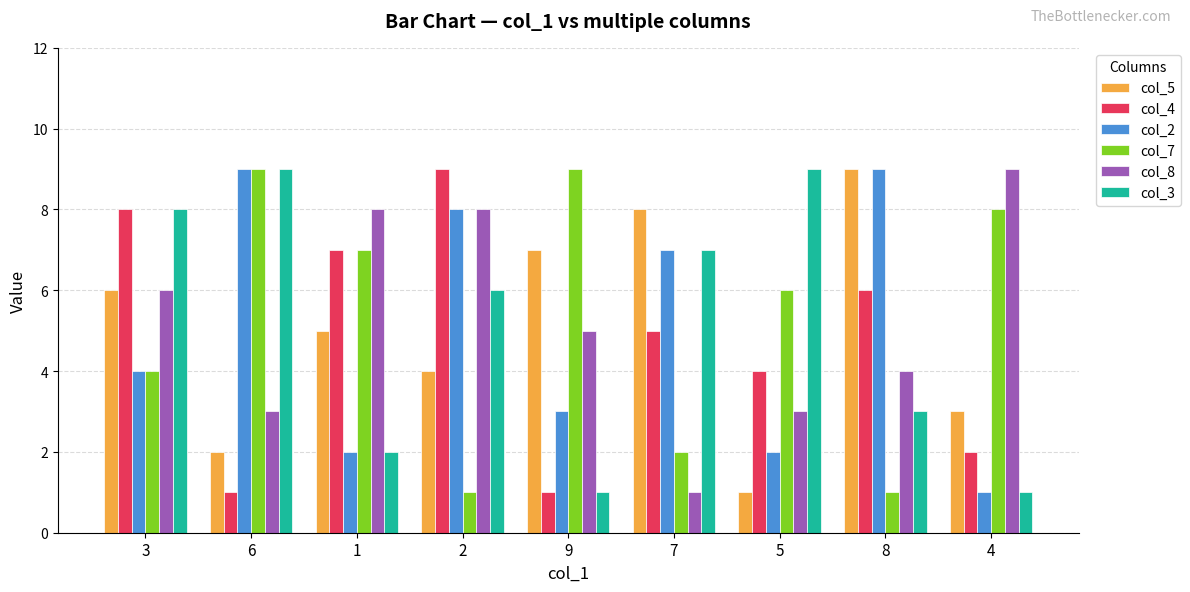

Is the value of col_2 at 8 greater than the value of col_3 at 9?

Yes